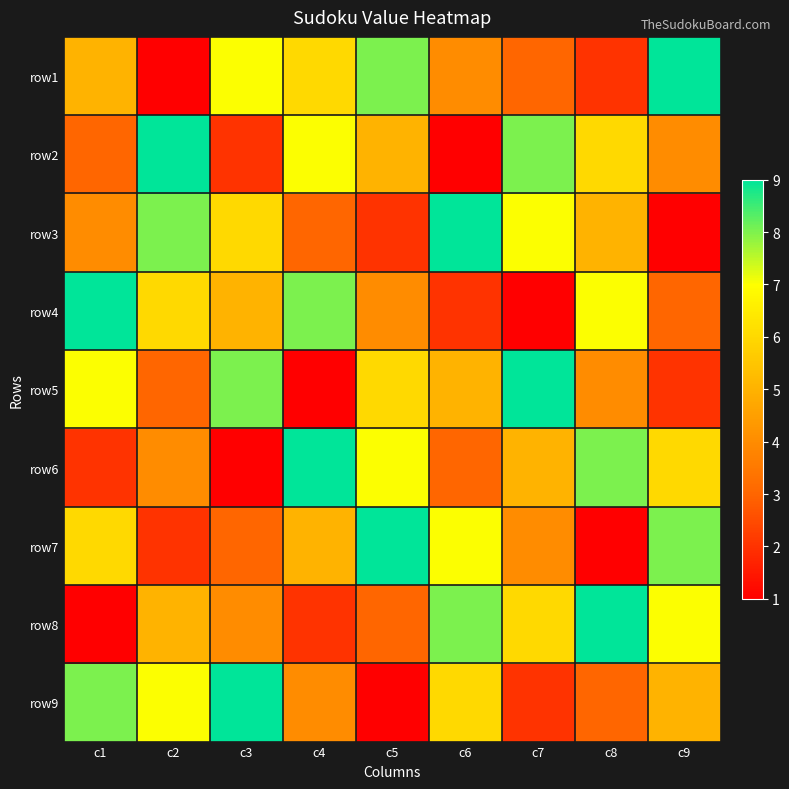

What is the total value across all series at c6?

45